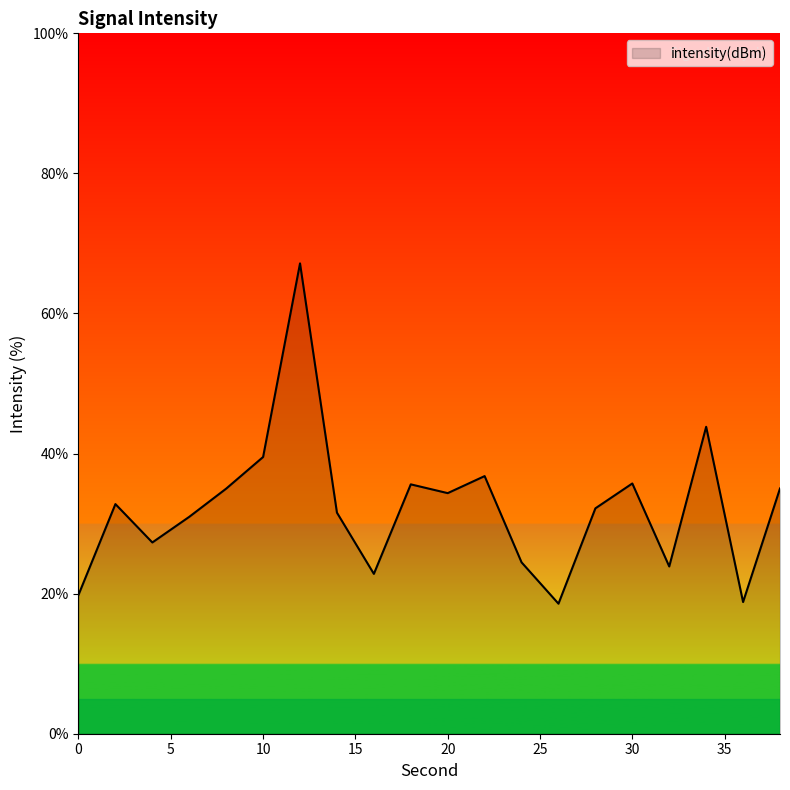

What is the greatest value displayed?

67.2